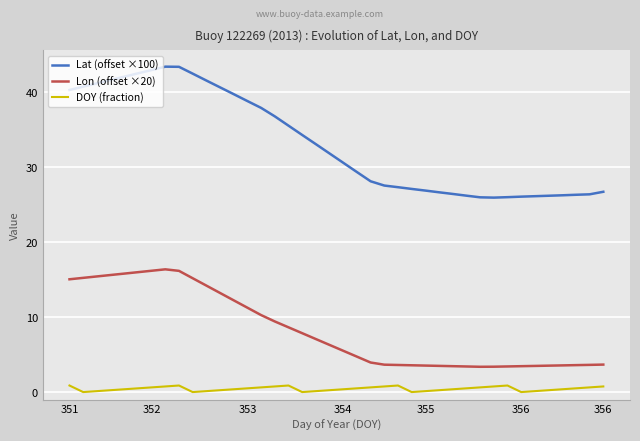

What is the lowest value of the Lat (offset ×100) series?

25.9